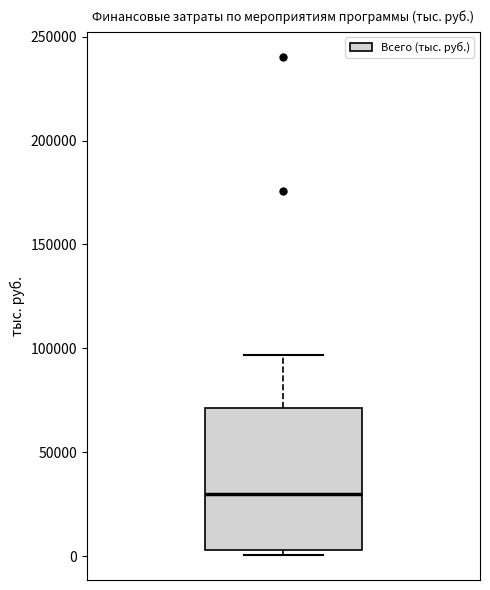

Read this box plot against the y-axis: the position of the median line, the range covered by the box, and the ends of both whiskers. The values are not printed on the chart, so give them approximately, as read against the axis.

median 30000, box 5000 to 70000, whiskers 0 to 95000